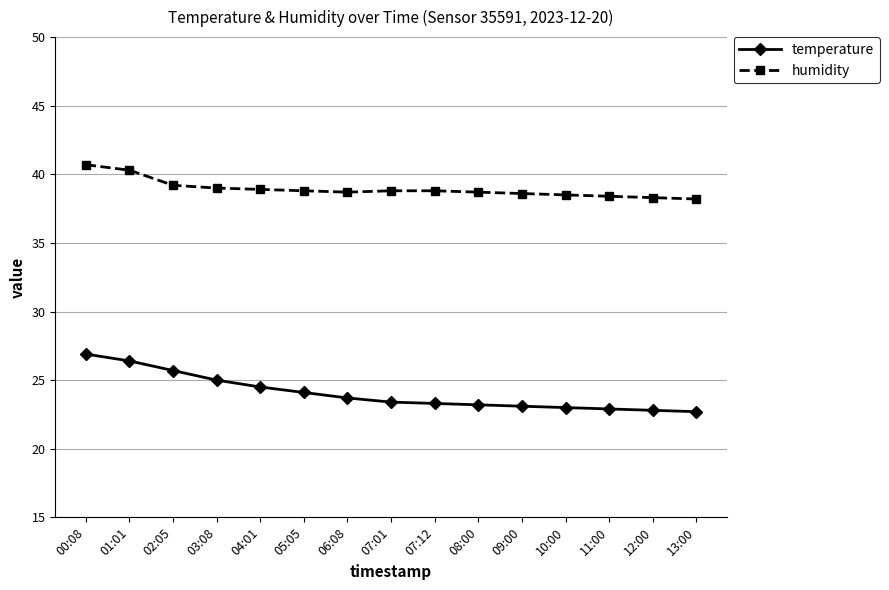

Rank the series by their average value, from lowest to highest.

temperature, humidity